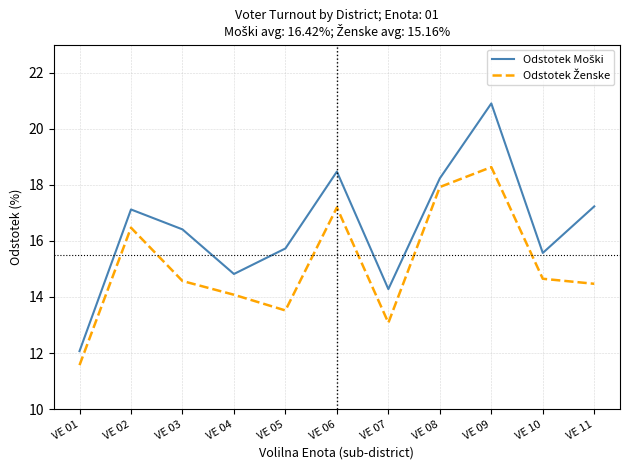

What is the spread (max minus min) of values at VE 05?

2.2